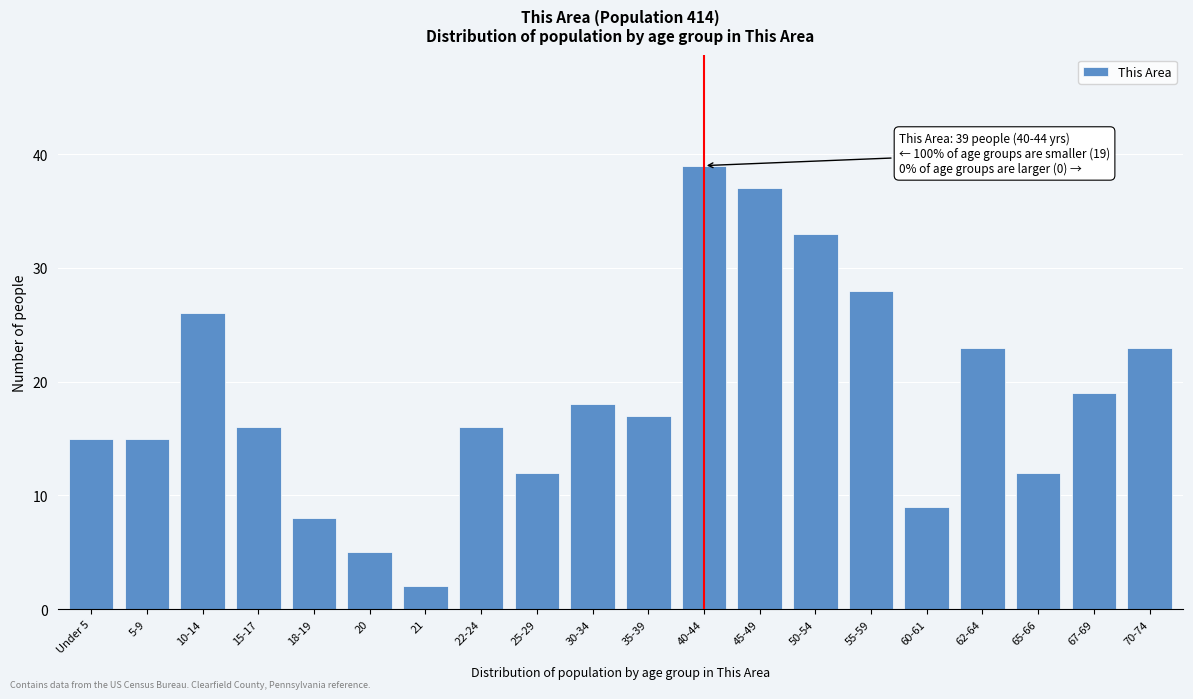

Reading left to right, extract all data points from this chart.

Under 5=15	5-9=15	10-14=26	15-17=16	18-19=8	20=5	21=2	22-24=16	25-29=12	30-34=18	35-39=17	40-44=39	45-49=37	50-54=33	55-59=28	60-61=9	62-64=23	65-66=12	67-69=19	70-74=23